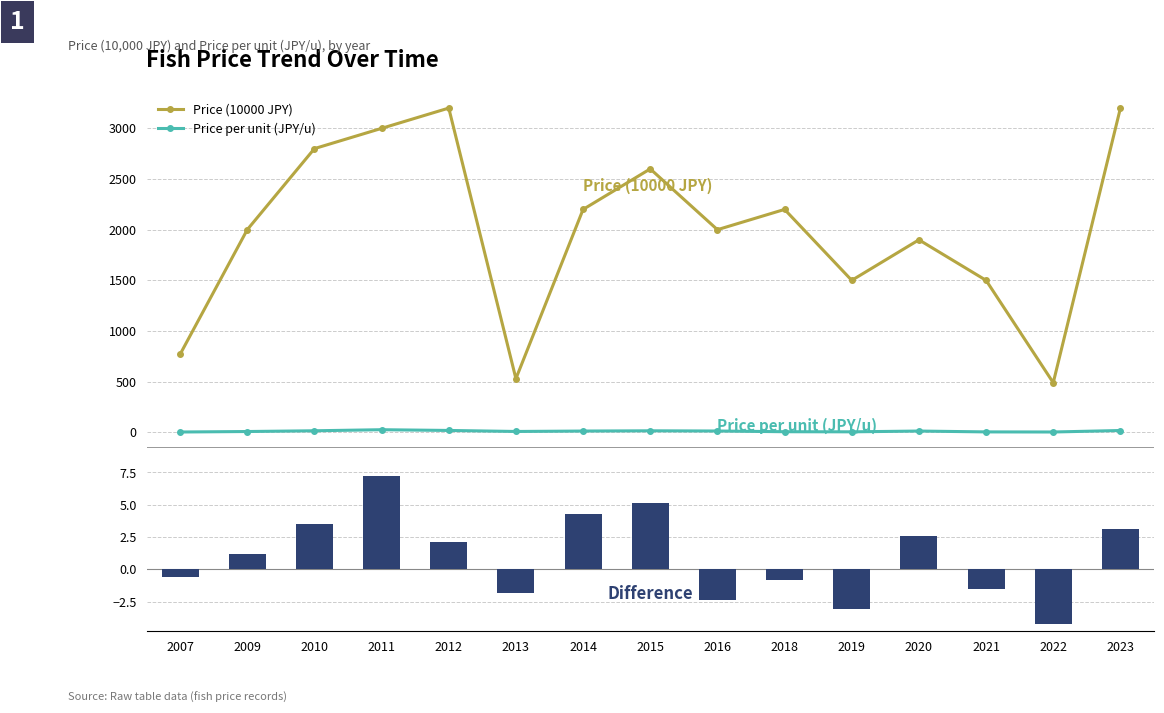

What is the sum of the Price per unit (JPY/u) values at 2013 and 2021?

13.3